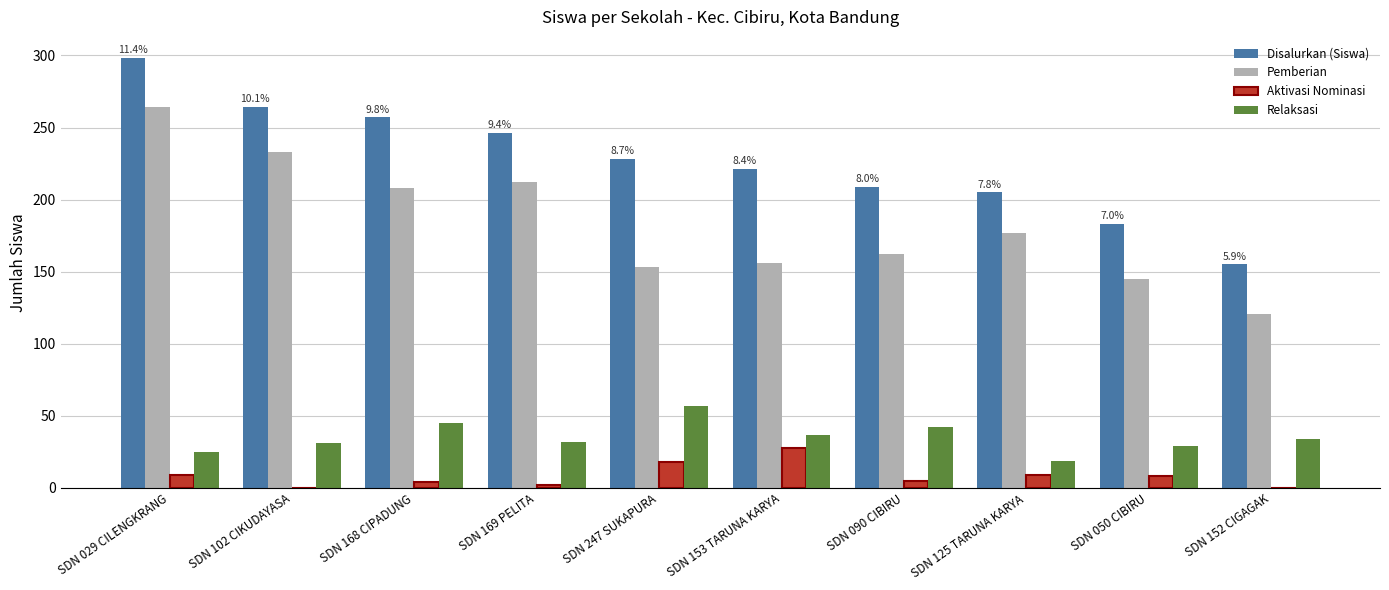

Which category has the highest value across all series?

SDN 029 CILENGKRANG